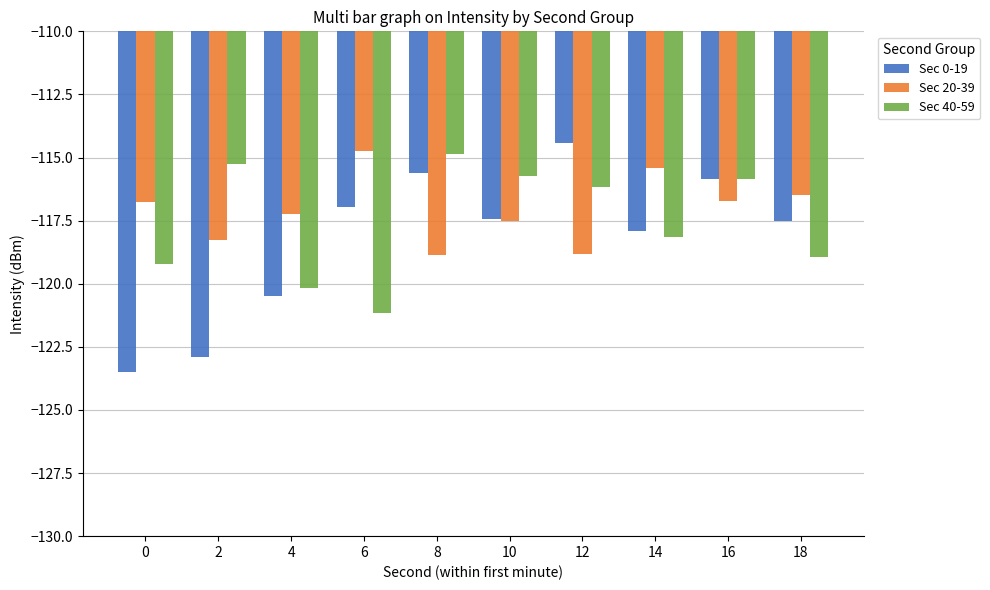

True or false: Sec 40-59 has a value of -116.2 at 12.

True